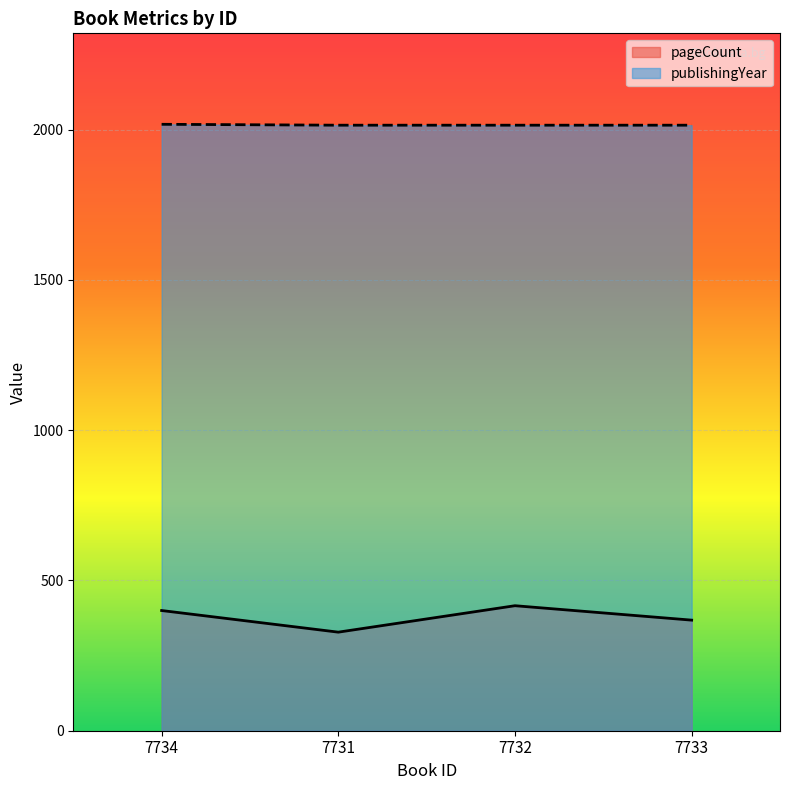

Which series has the widest spread of values?

pageCount